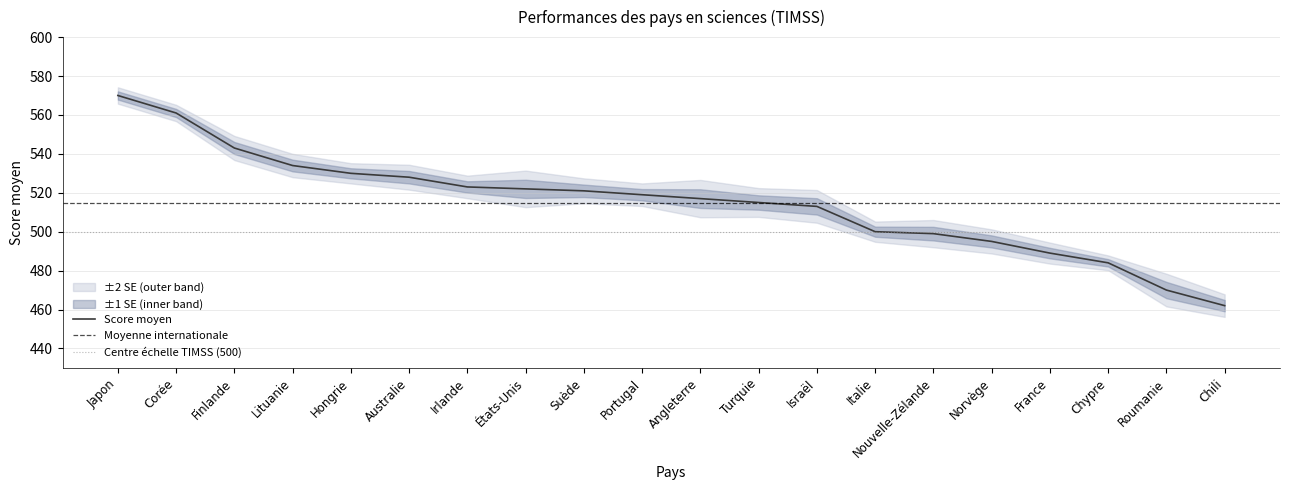

What position from the right is Chypre?

3